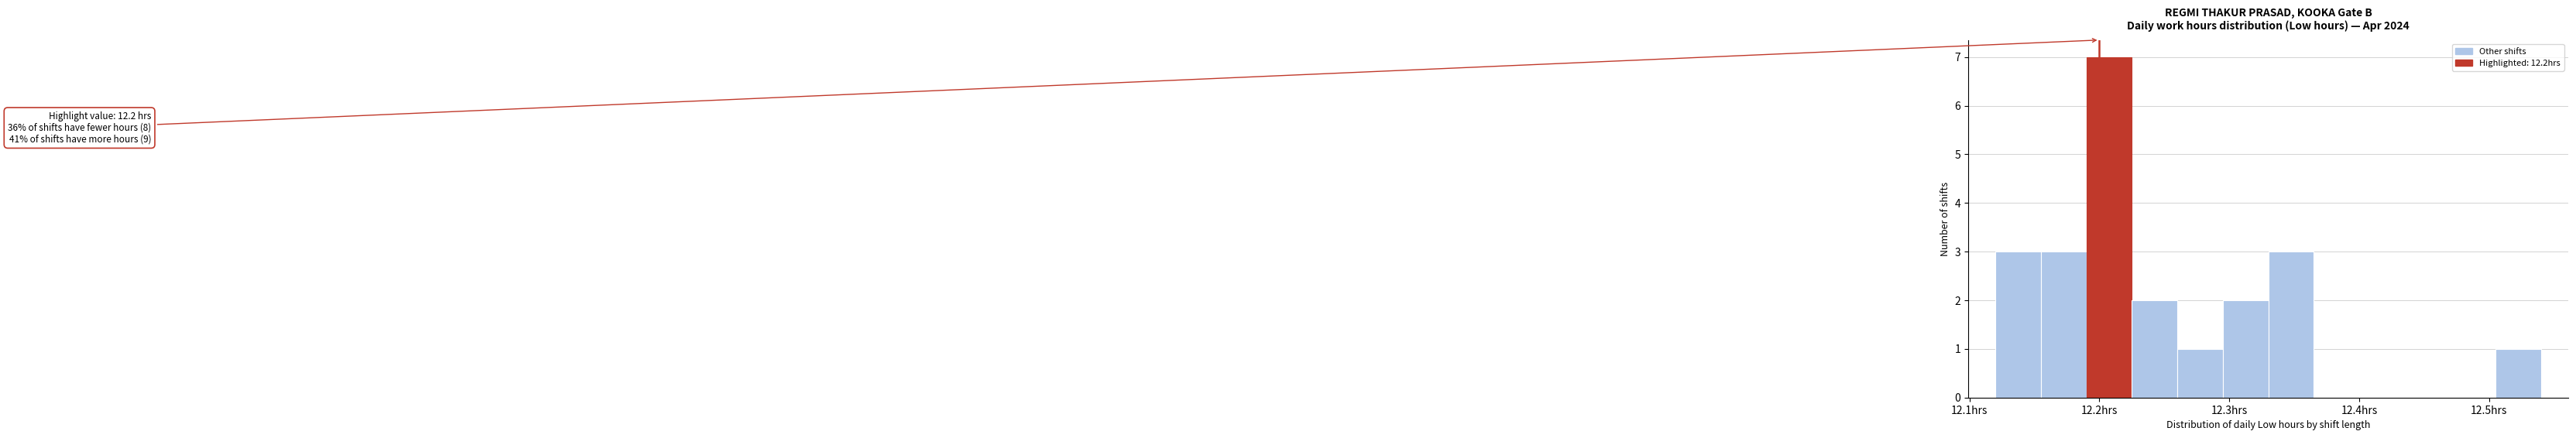

Read against the x-axis, roughly where is the centre of the tallest bar?

12.21